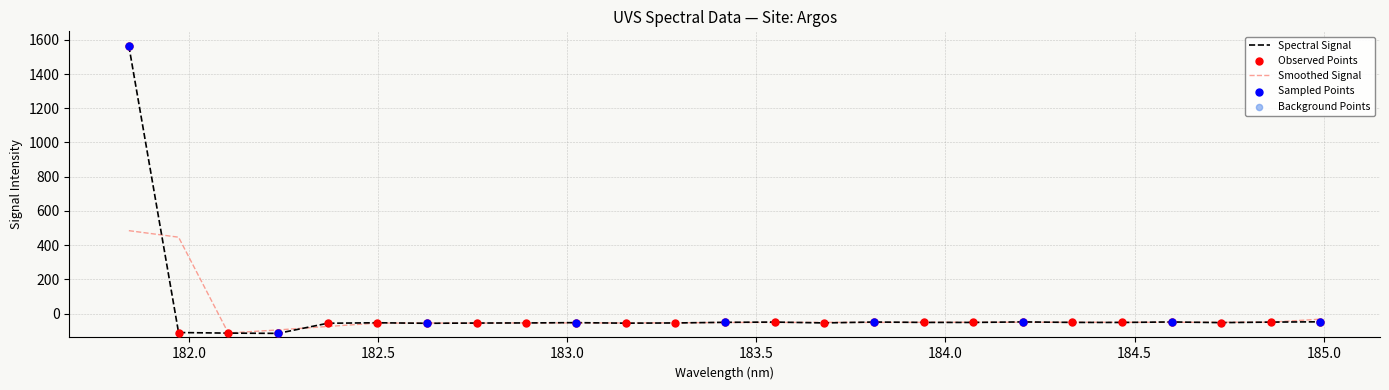

Which series has the widest spread of values?

Spectral Signal